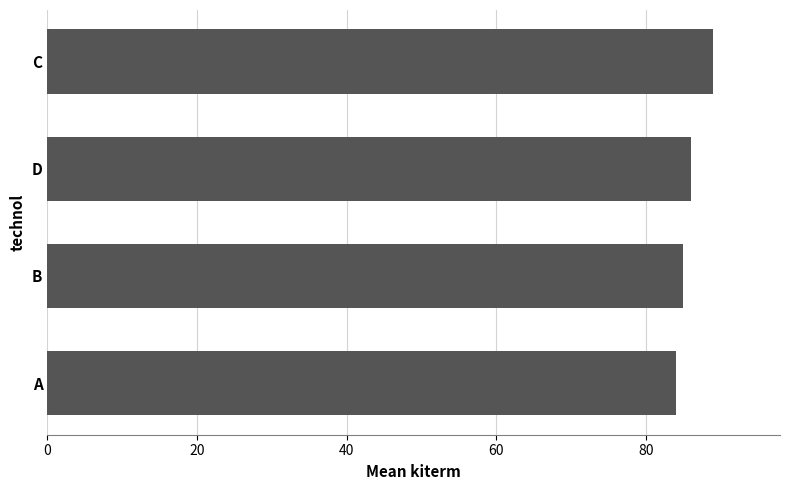

What value does the data have at B?

85